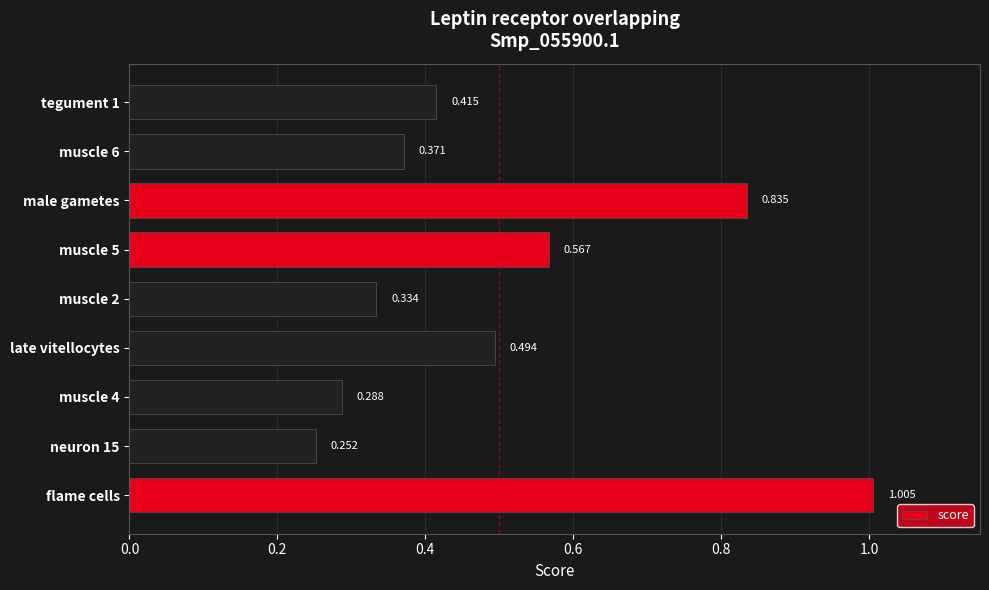

At which category does the chart reach its peak across all series?

flame cells